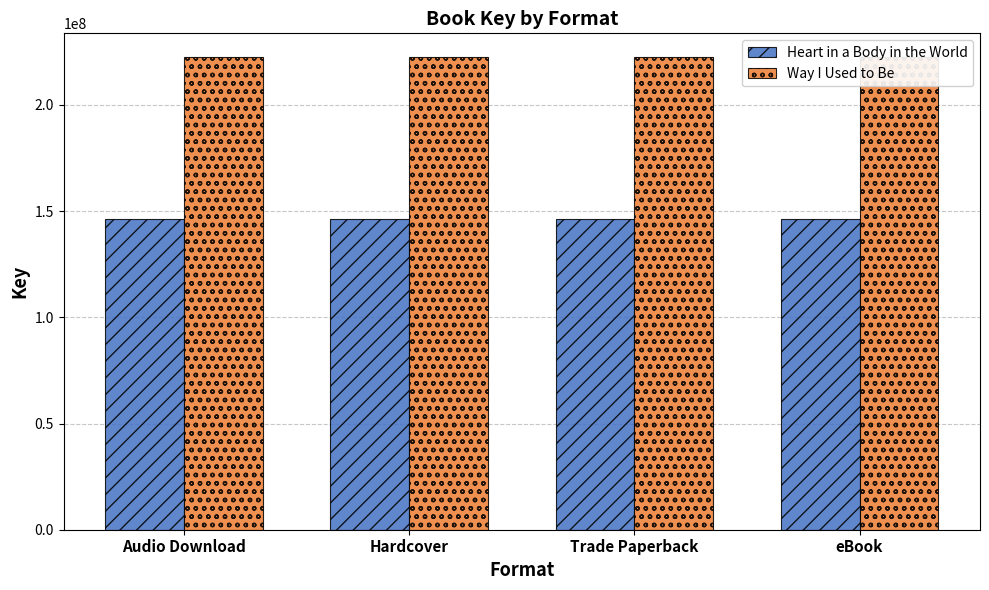

What is the difference between the highest and lowest values at eBook?

76150250